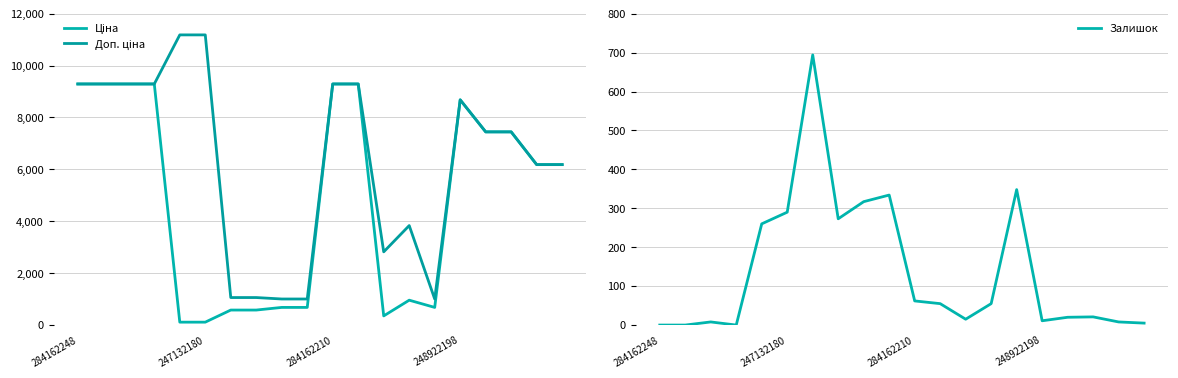

How many data points in Ціна are less than 6182?

9